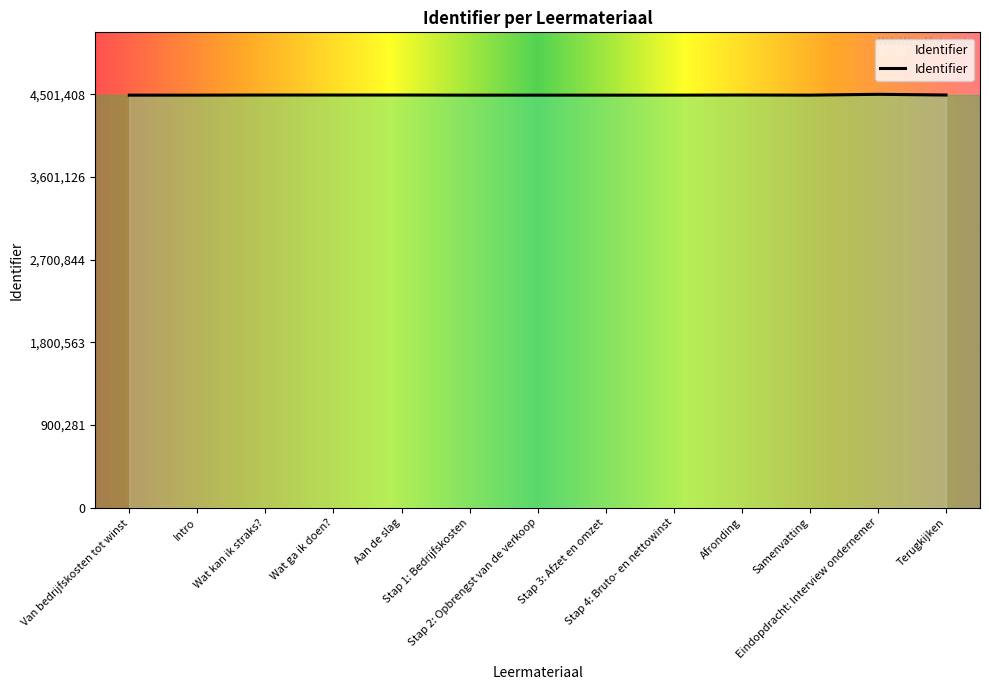

Is it true that the value at Wat ga ik doen? is 4493710?

True